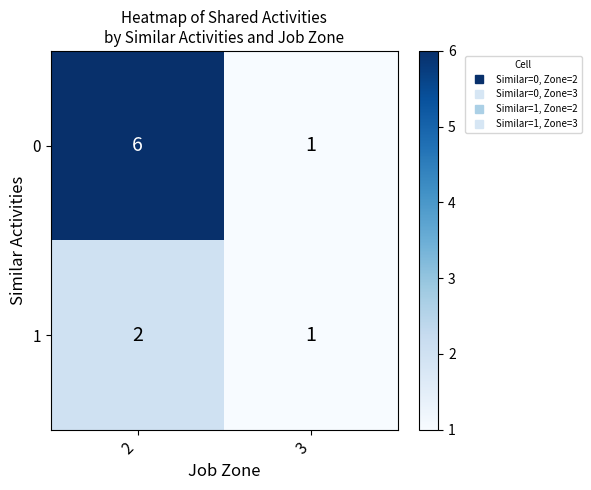

Where is 0 nearest to the value 3?

3